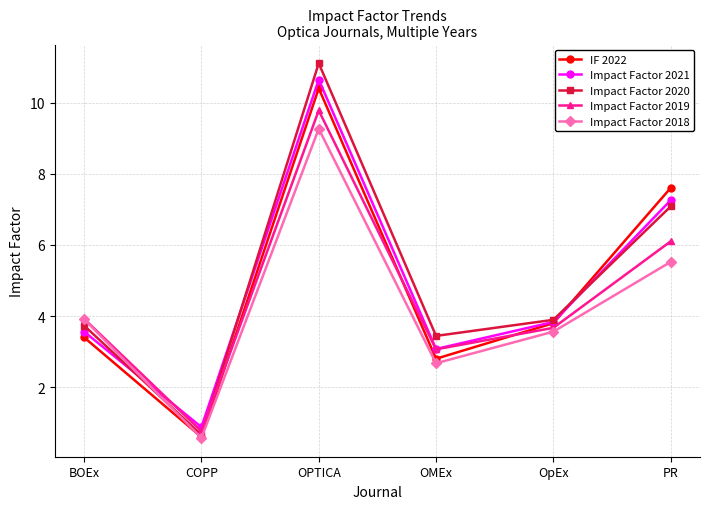

Which label corresponds to the smallest value in the chart?

COPP